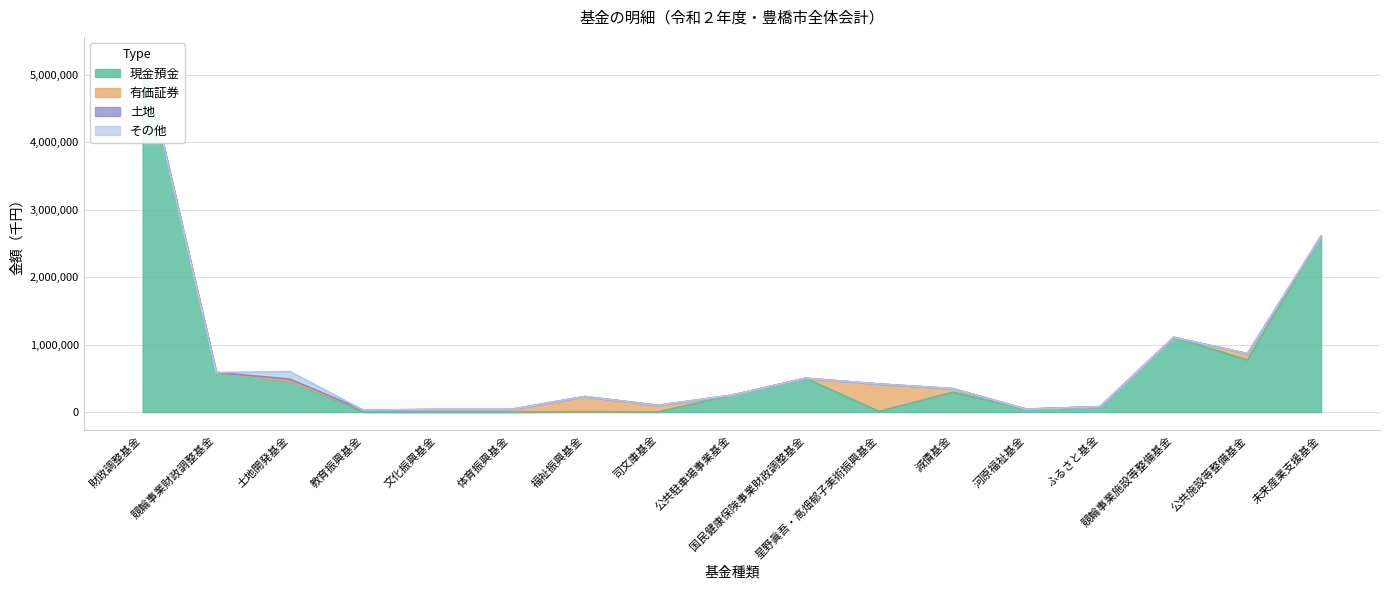

What position from the right is 福祉振興基金?

11